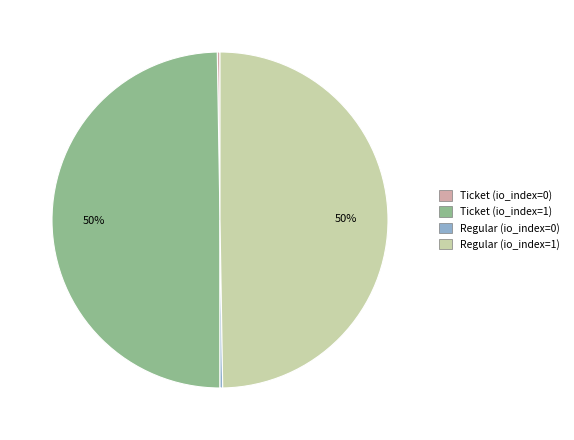

The Ticket (io_index=1) slice represents 65% of the pie. True or false?

False